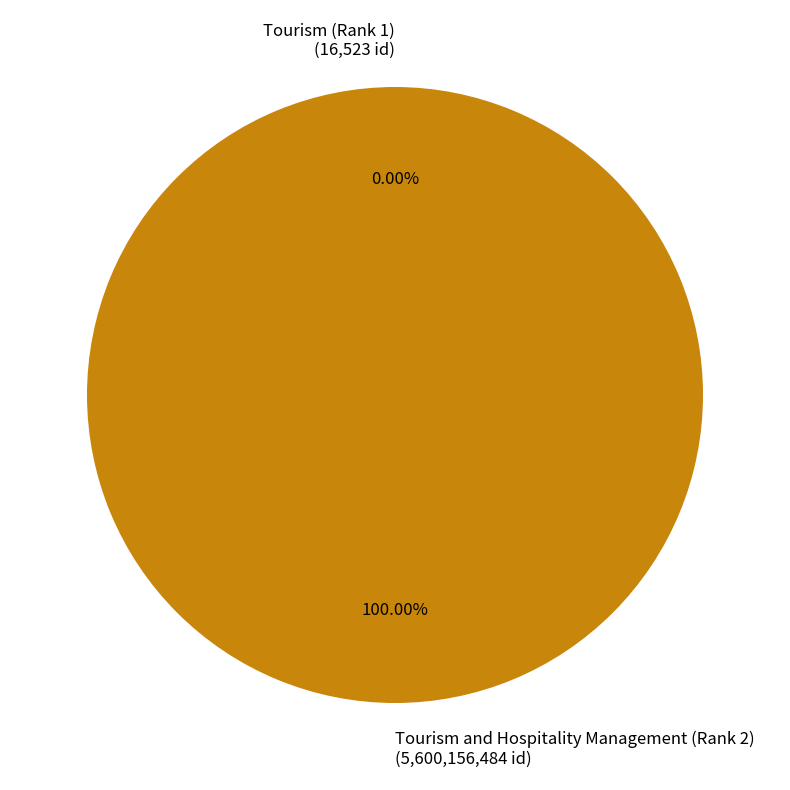

Is there any slice that represents more than half of the pie?

Yes